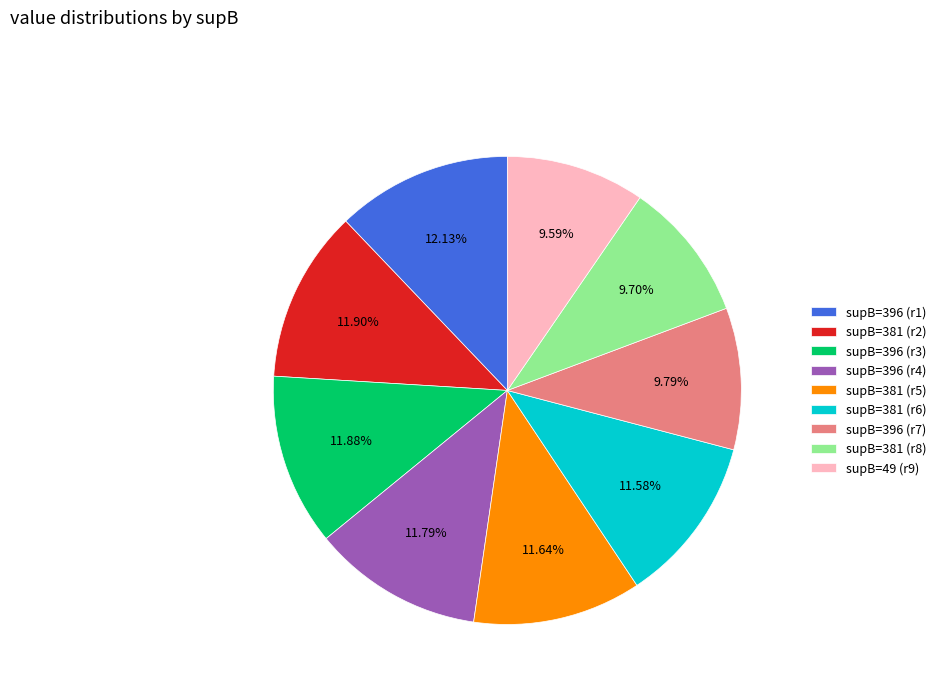

Count the number of slices in the pie.

9